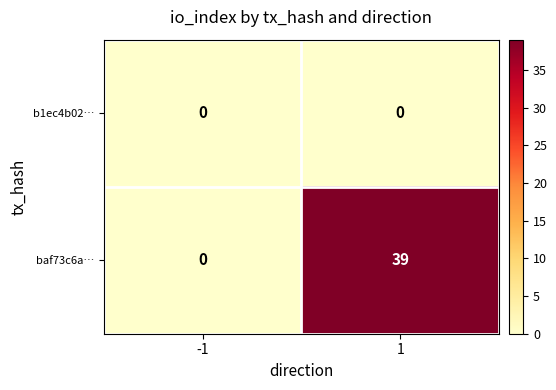

True or false: b1ec4b02… has a value of 0 at -1.

True